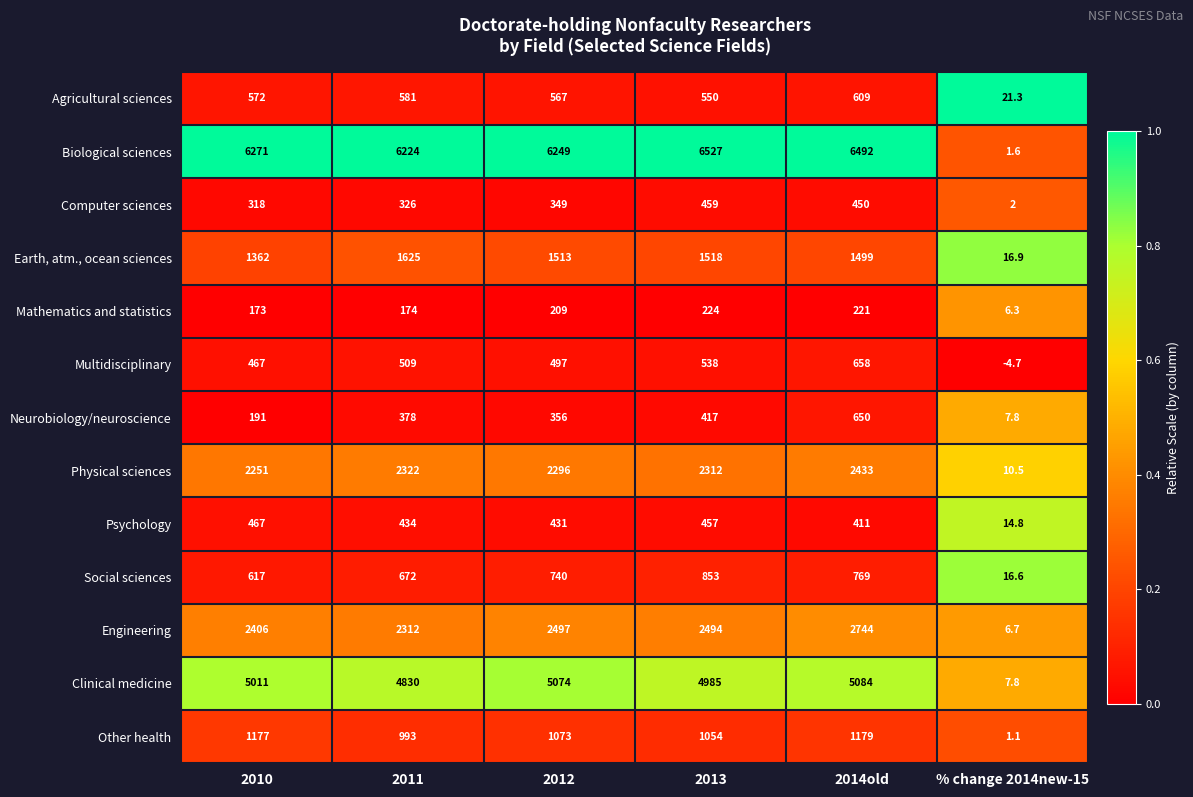

What is the total value across all series at 2010?

21283.0